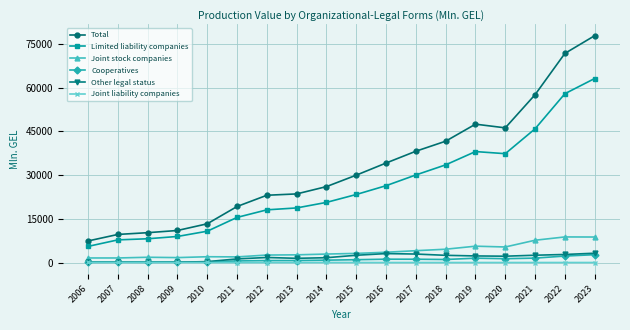

The Limited liability companies series shows 18743.4 at 2013. True or false?

True